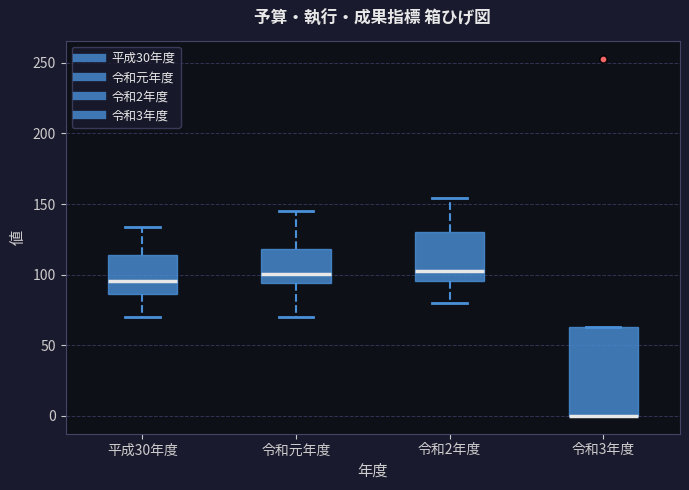

Comparing the boxes themselves (not the whiskers), which one is the tallest?

令和3年度